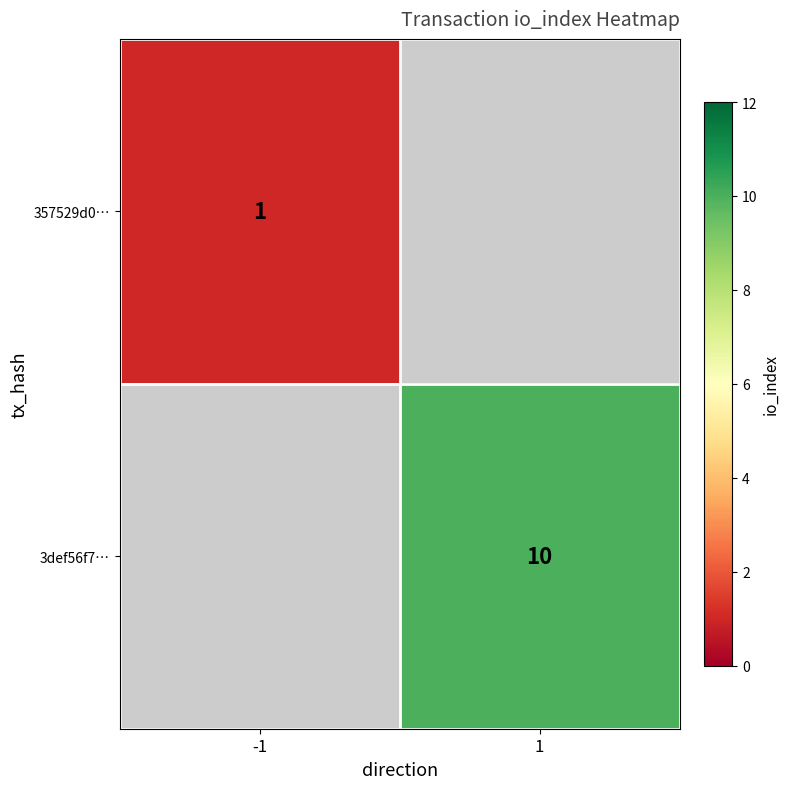

True or false: 357529d0… has a value of 2 at -1.

False